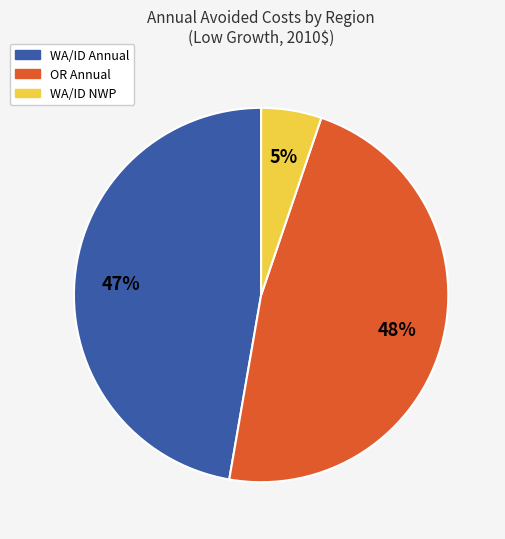

Is there any slice that represents more than half of the pie?

No